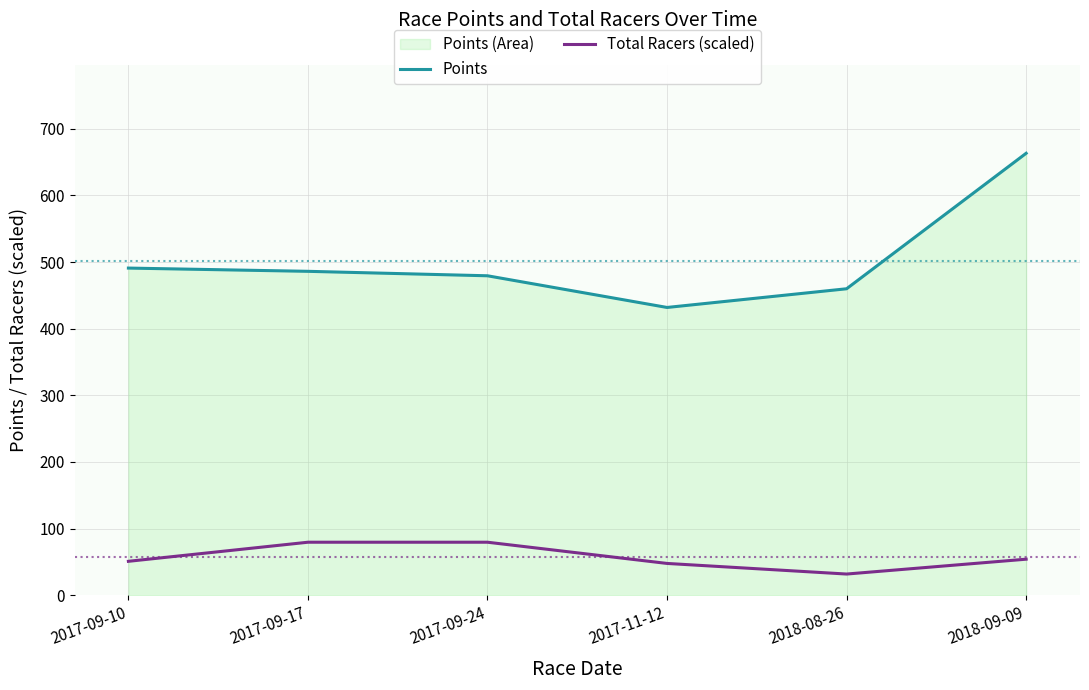

What is the label of the 2nd point from the left?

2017-09-17